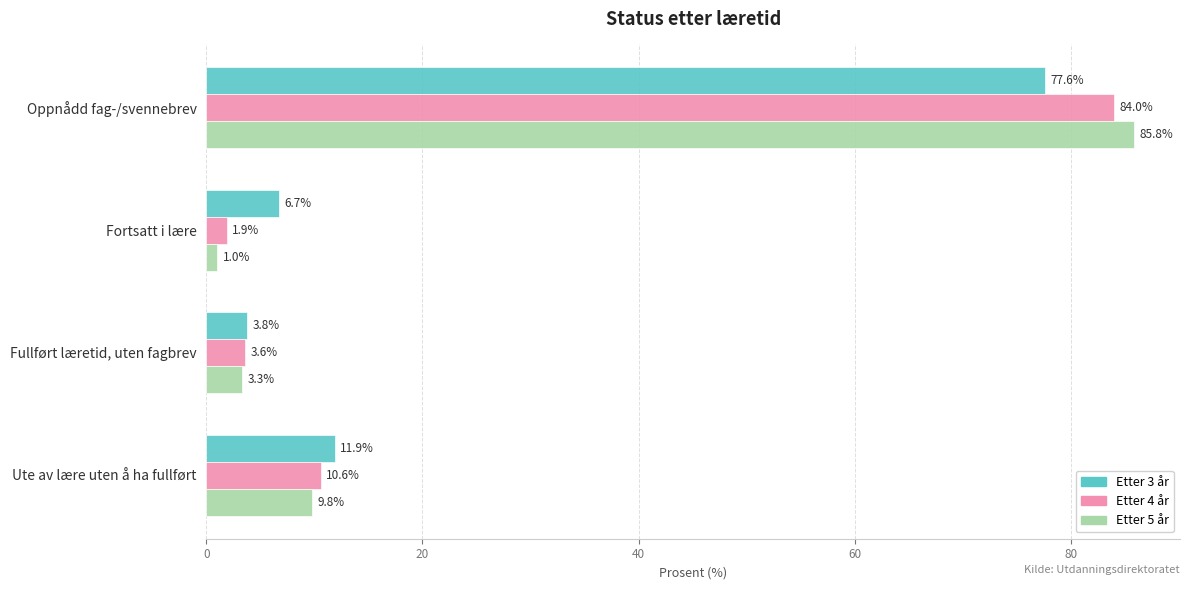

At how many categories does at least one series exceed 61?

1